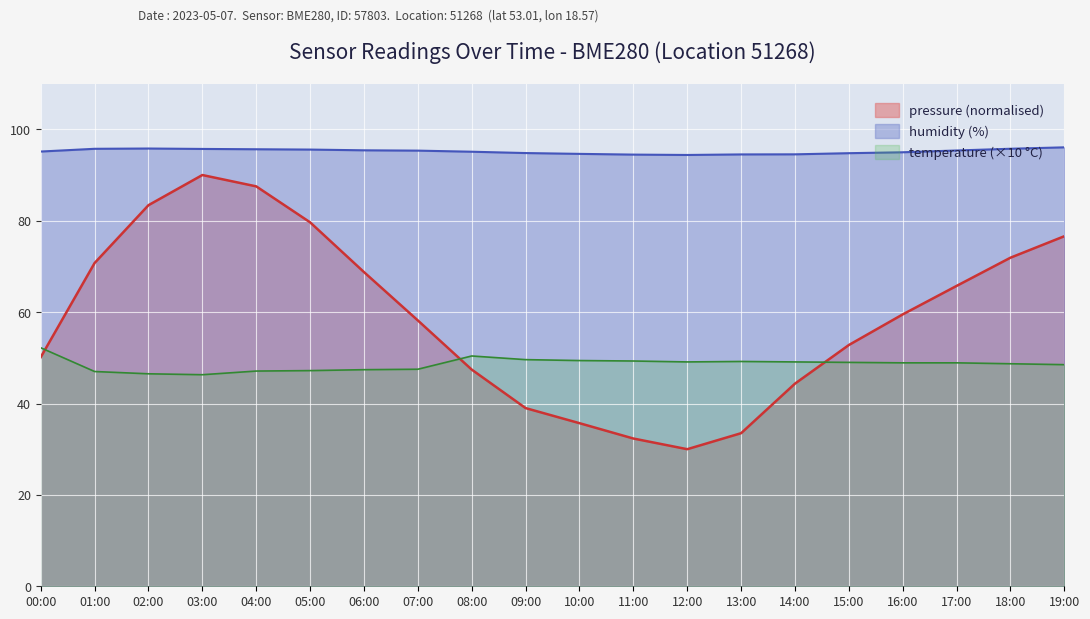

Which category has the lowest value across all series?

12:00